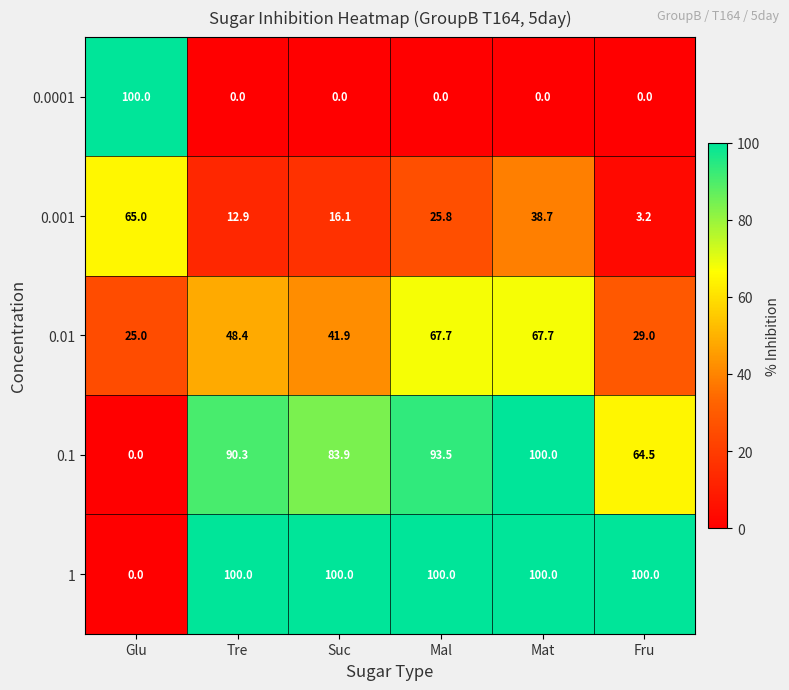

What is the difference between the highest and lowest values at Mal?

100.0